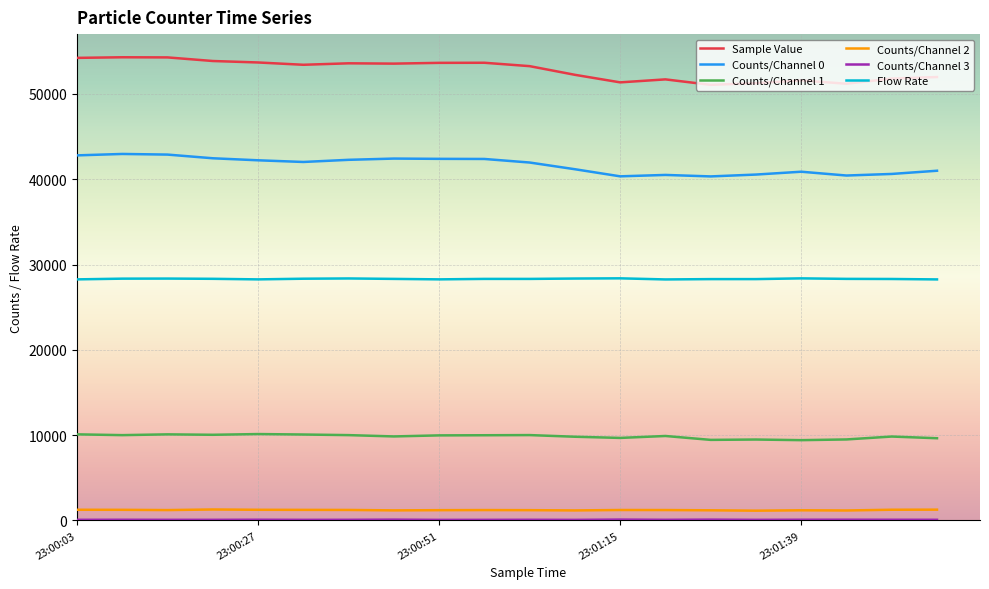

Which series has the largest range (max minus min)?

Sample Value